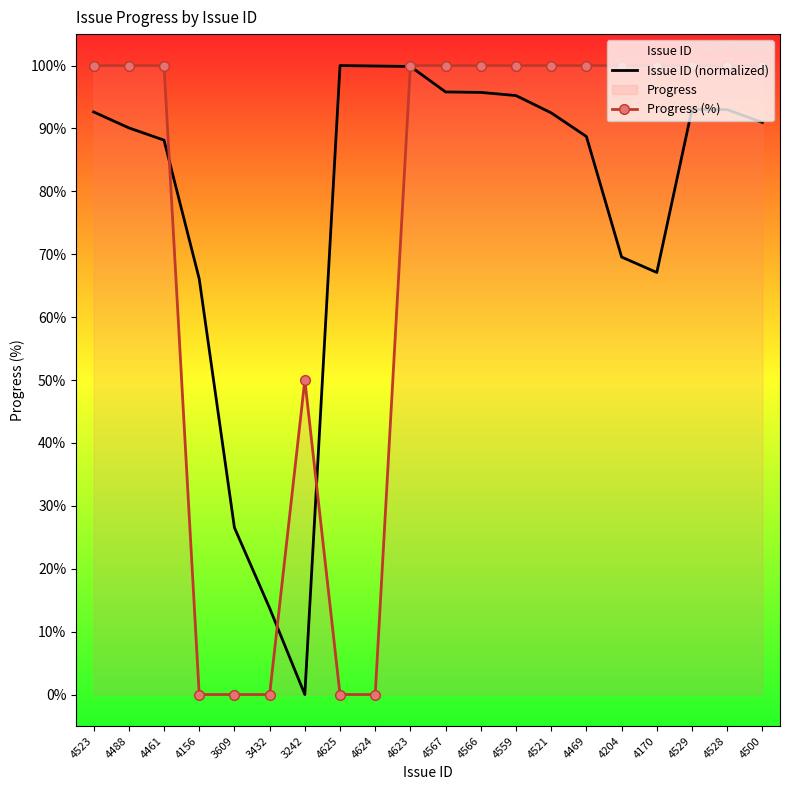

Where do Progress (%) and Issue ID (normalized) first cross each other?

4461 and 4156